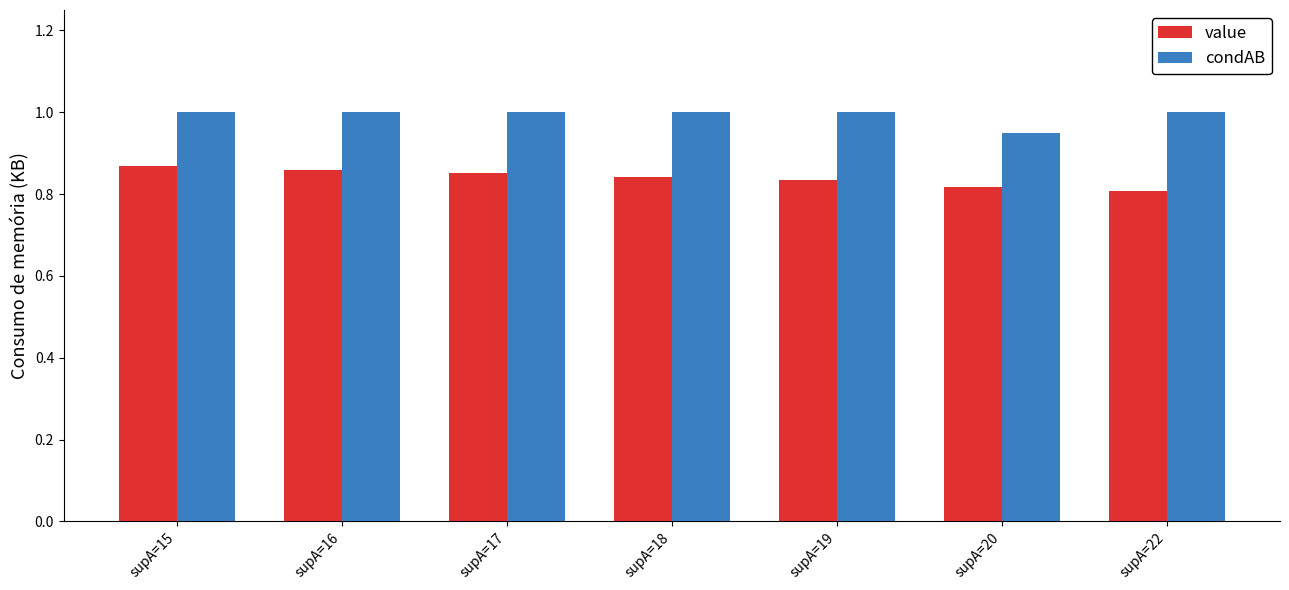

What is the total value across all series at supA=19?

1.8